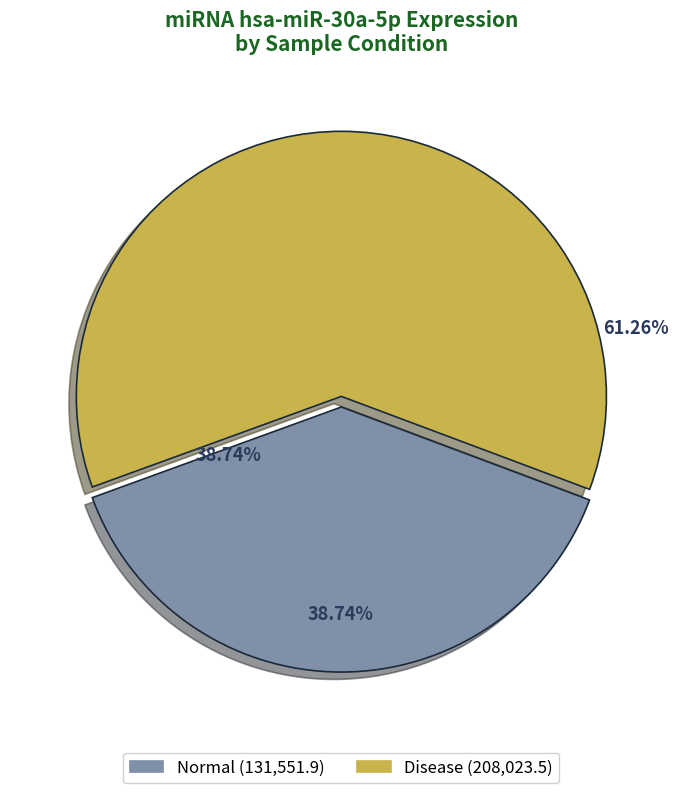

The Prostate cancer slice represents 17% of the pie. True or false?

False